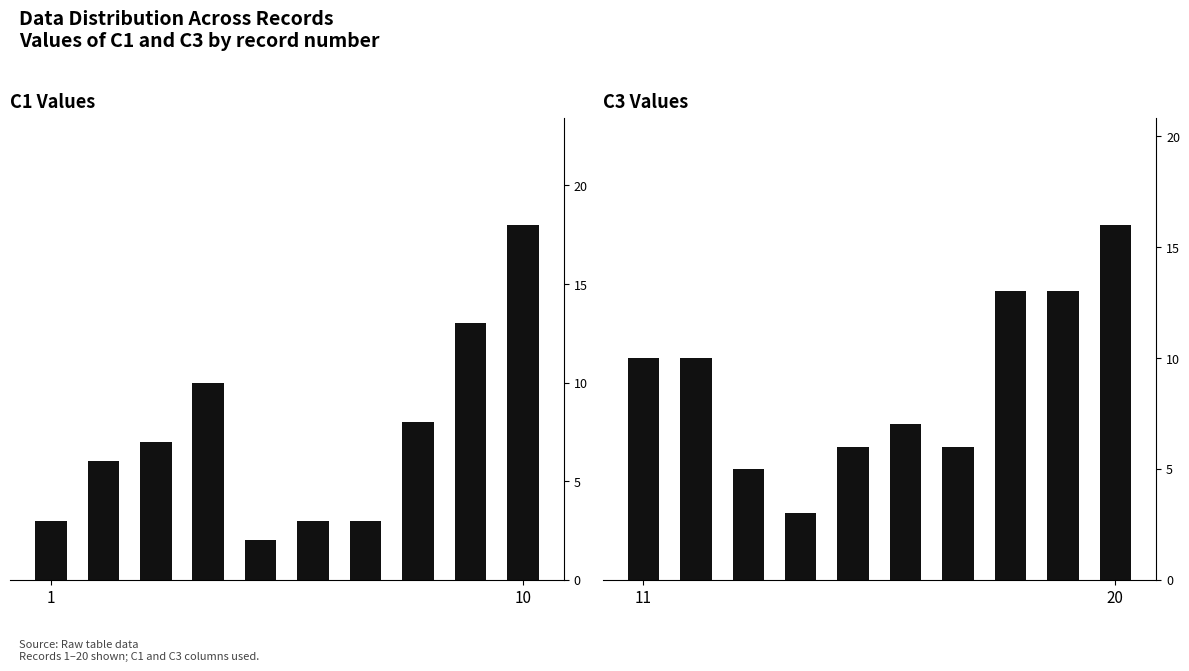

List the series in order of their peak value, highest first.

C1, C3